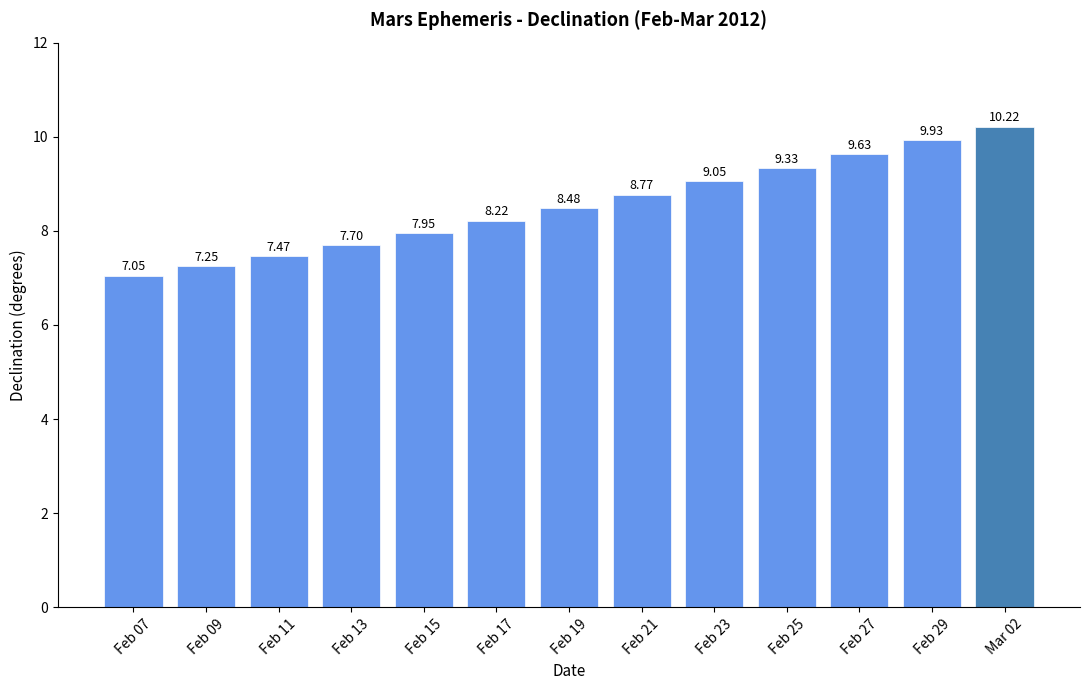

What is the label of the 1st bar from the right?

Mar 02